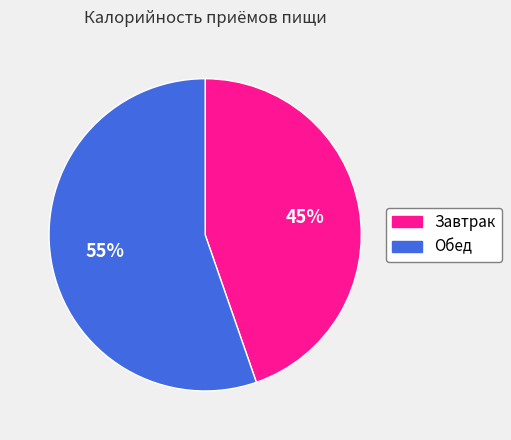

What is the smallest slice in the pie chart?

Завтрак